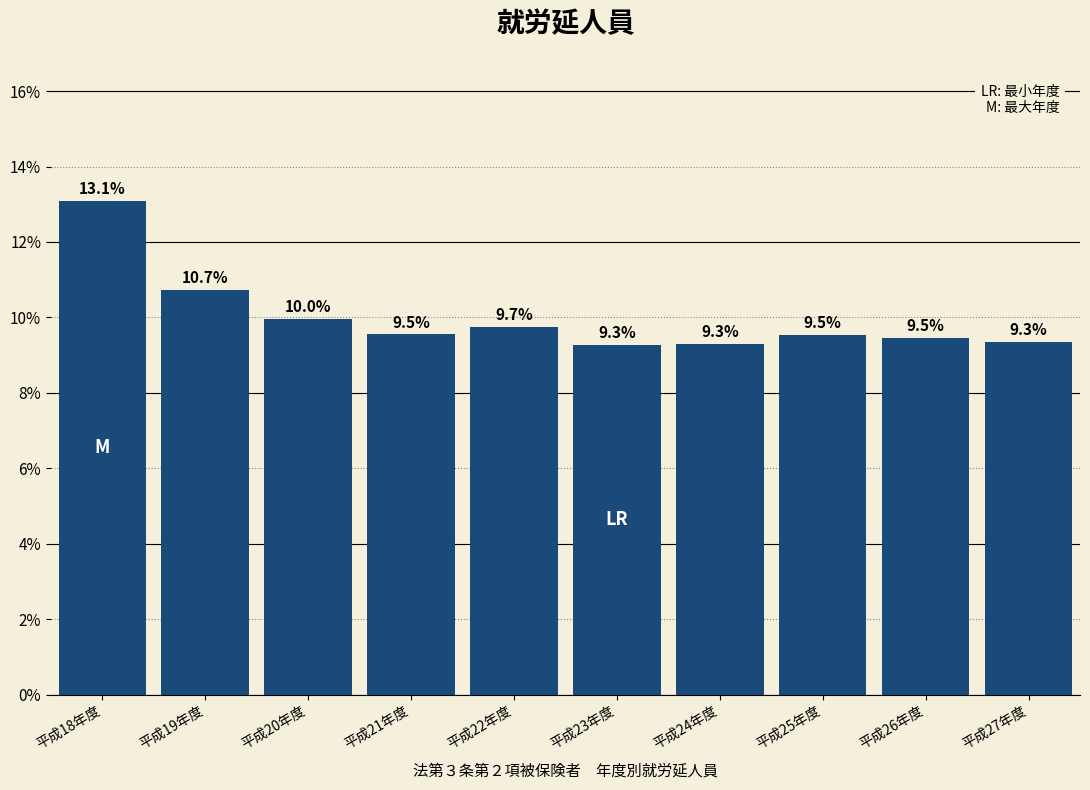

Reading left to right, transcribe all the data shown in this chart.

13.1	10.7	10.0	9.5	9.7	9.3	9.3	9.5	9.5	9.3